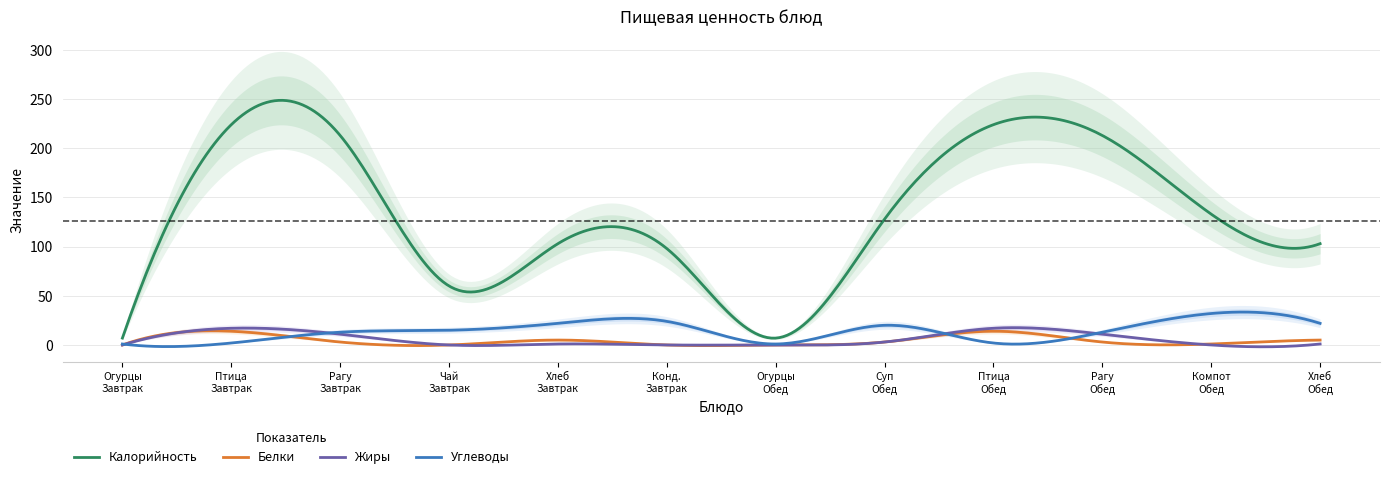

What value does the Белки series have at Птица отварная с соусом Обед?

14